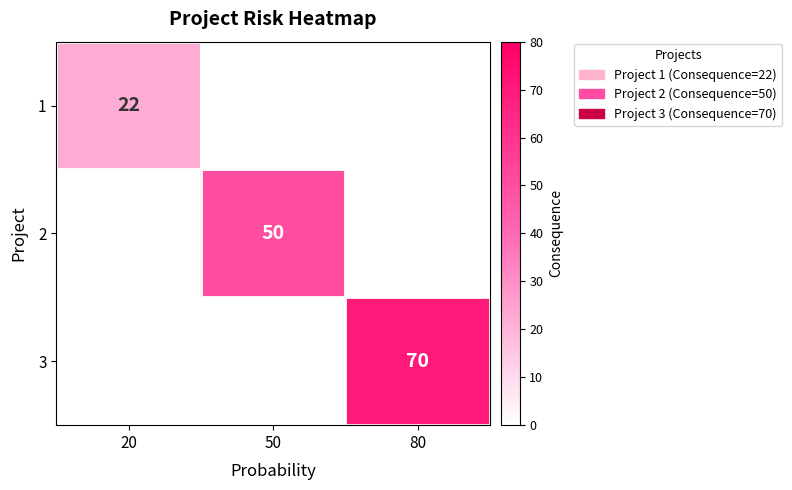

Which label corresponds to the largest value in the chart?

80